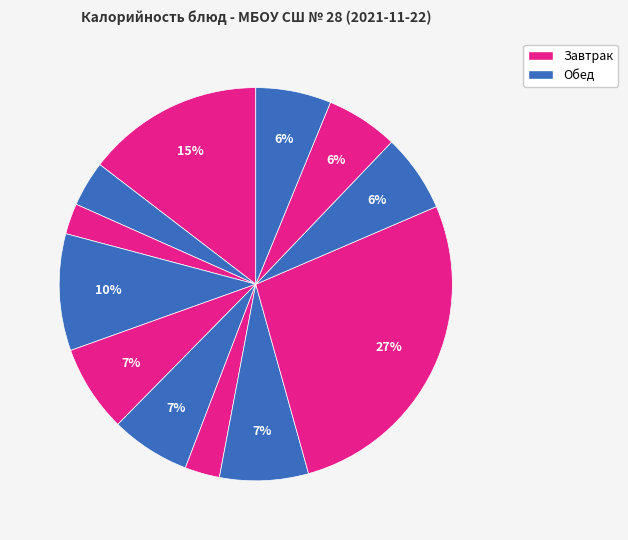

How many slices are in this pie chart?

12